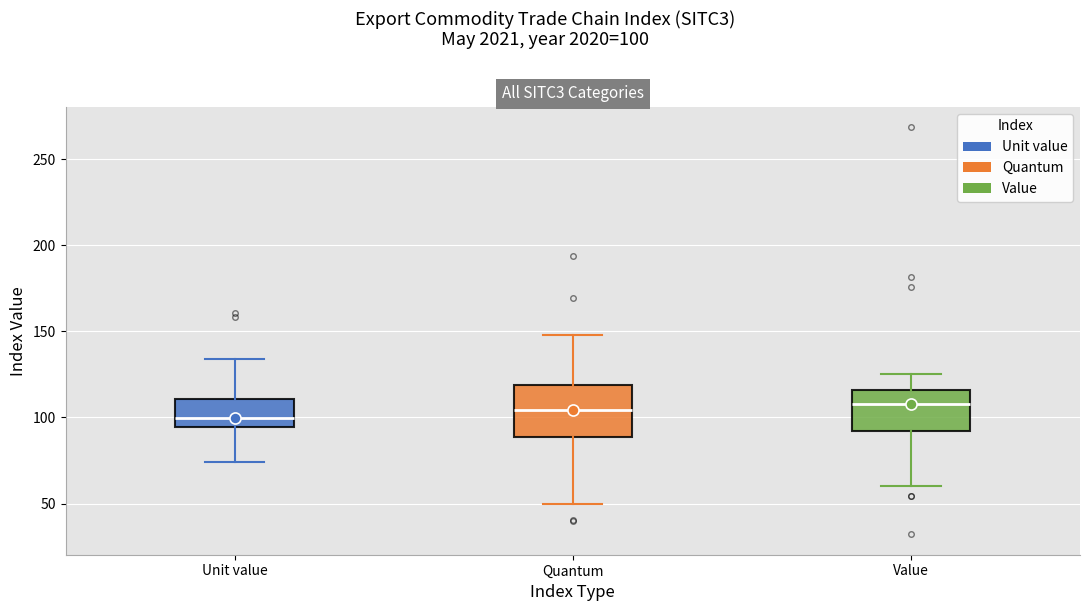

Which box is the tallest, from its lower edge to its upper edge?

Quantum